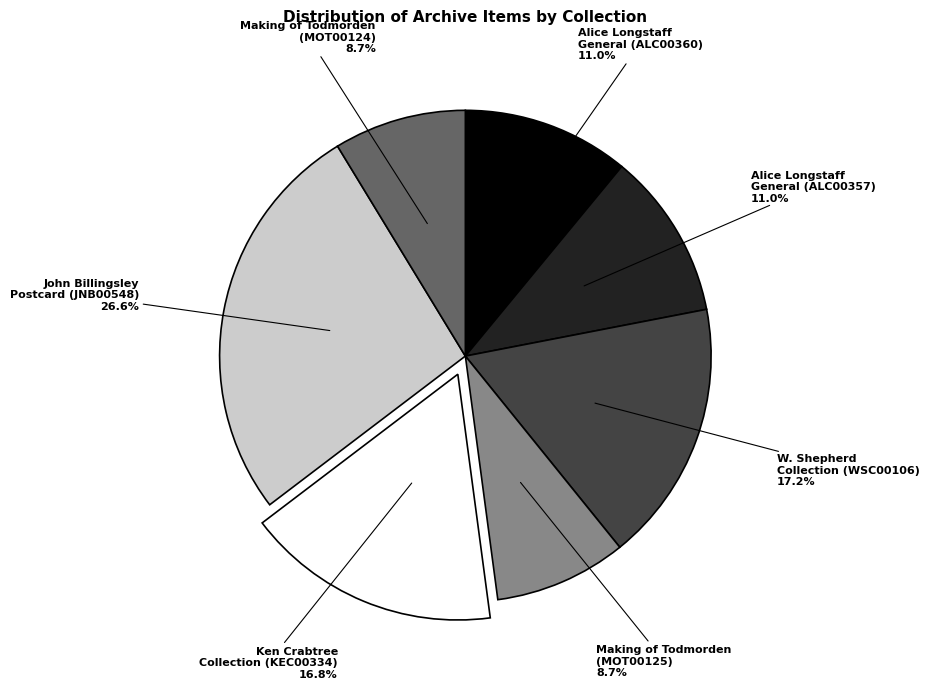

Does any single category account for the majority?

No